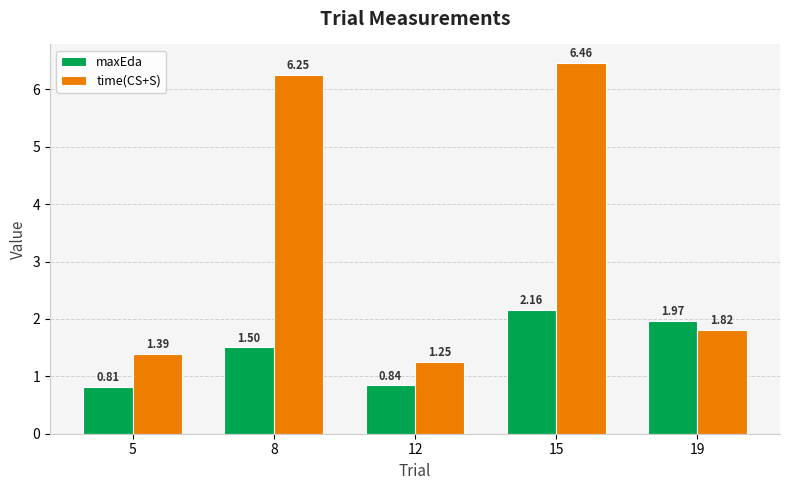

At which category is the sum across all series the highest?

15